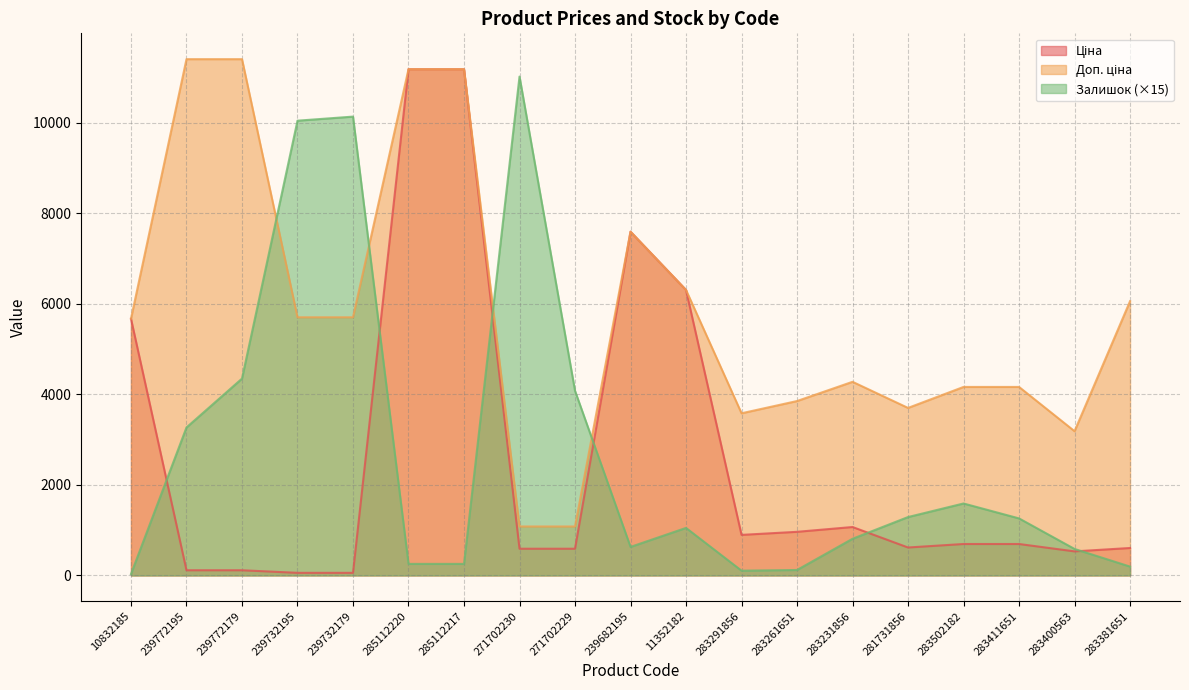

Between 239682195 and 283261651, which series saw the biggest shift?

Ціна